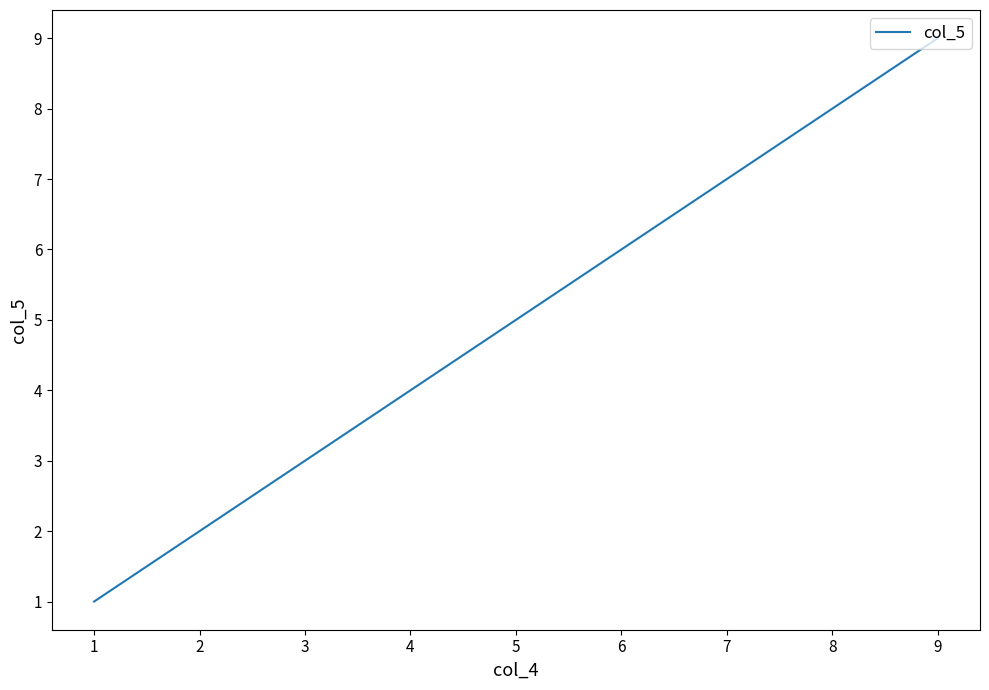

List the labels in order of value, smallest first.

1, 2, 3, 4, 5, 6, 7, 8, 9